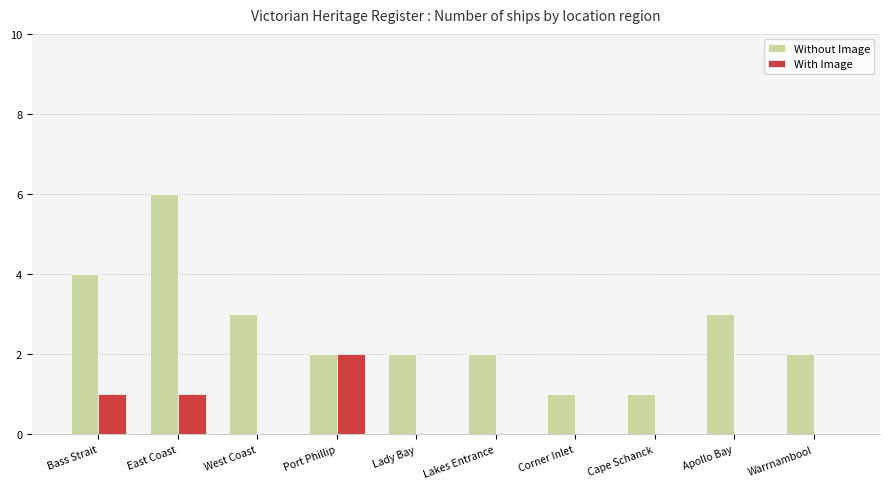

Is the value of Without Image at Warrnambool greater than the value of With Image at Cape Schanck?

Yes